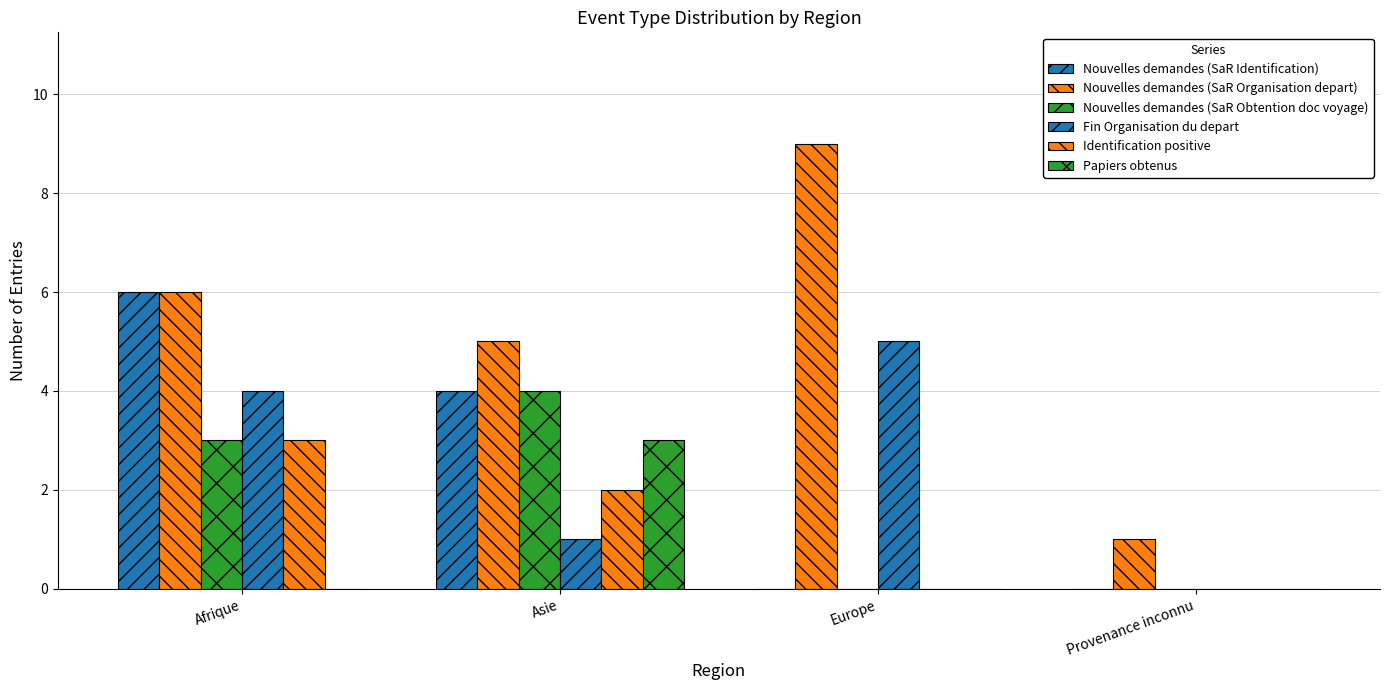

How many distinct data groups are displayed?

6